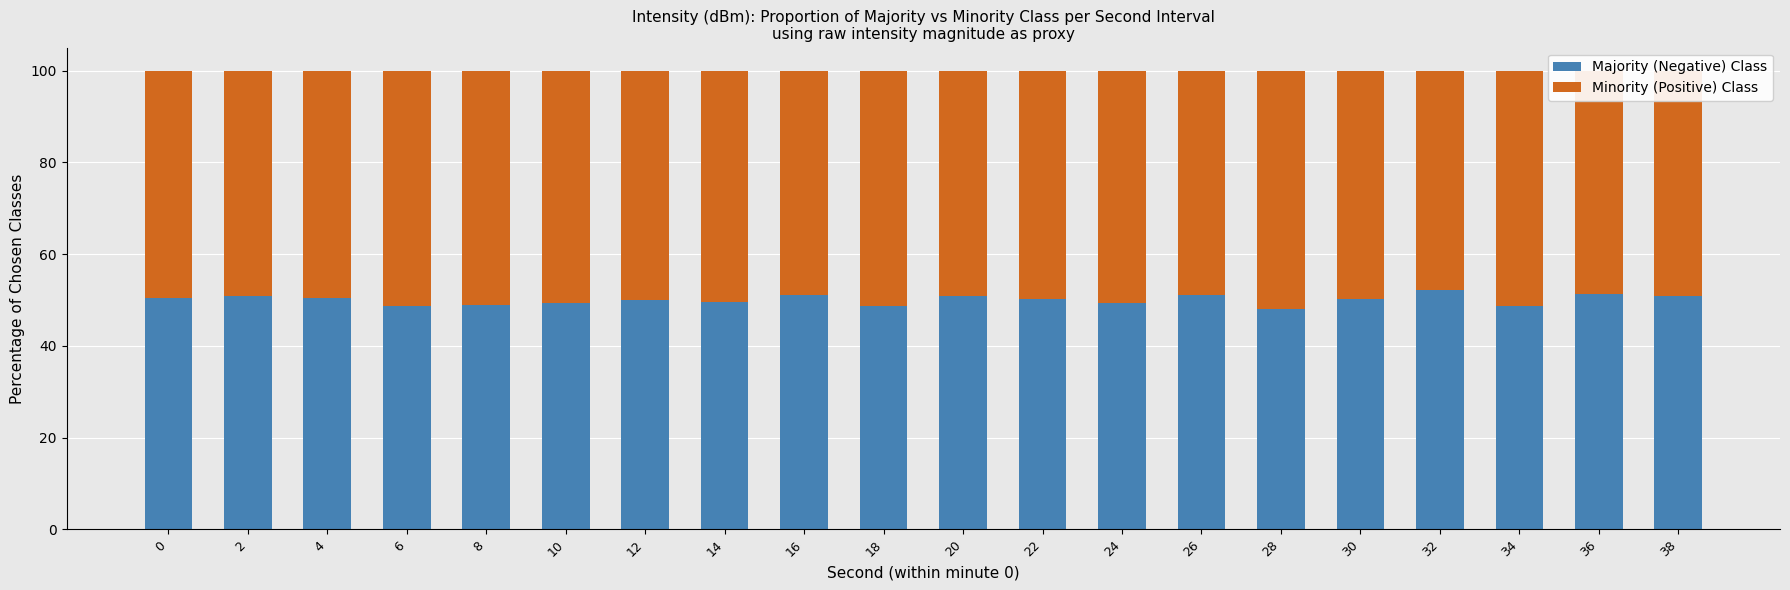

What is the total value across all series at 30?

100.0